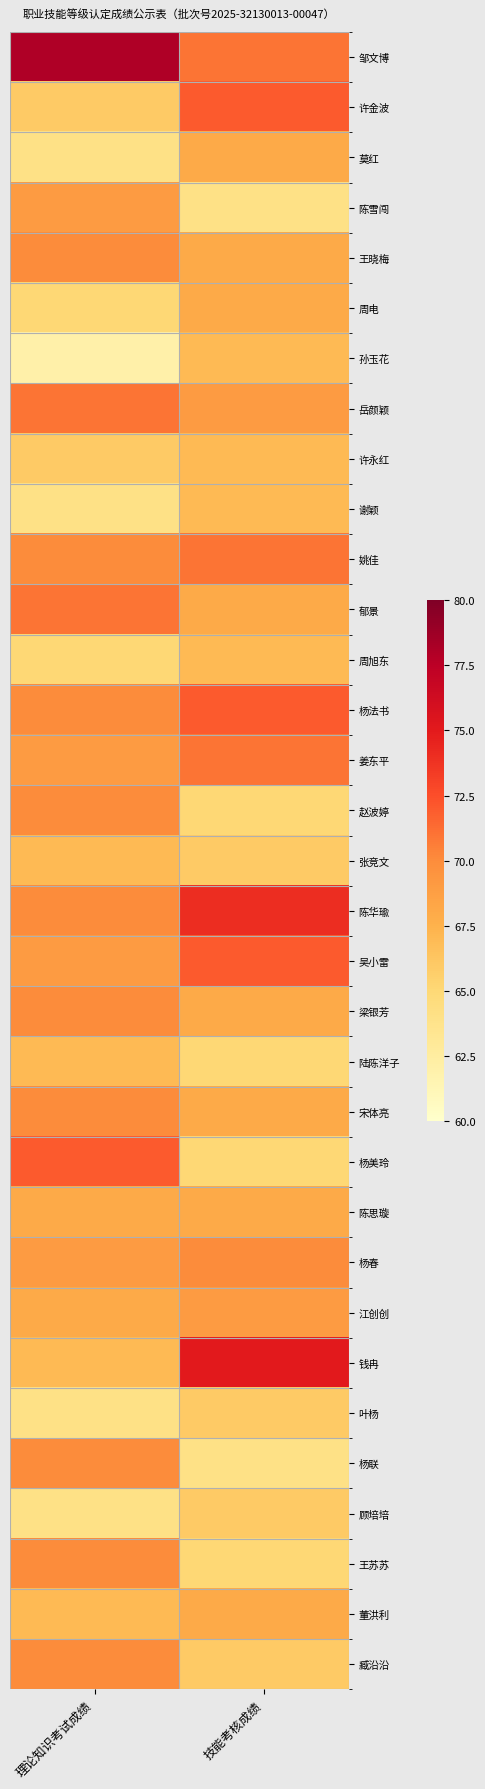

What is the difference between the highest and lowest values at 理论知识考试成绩?

16